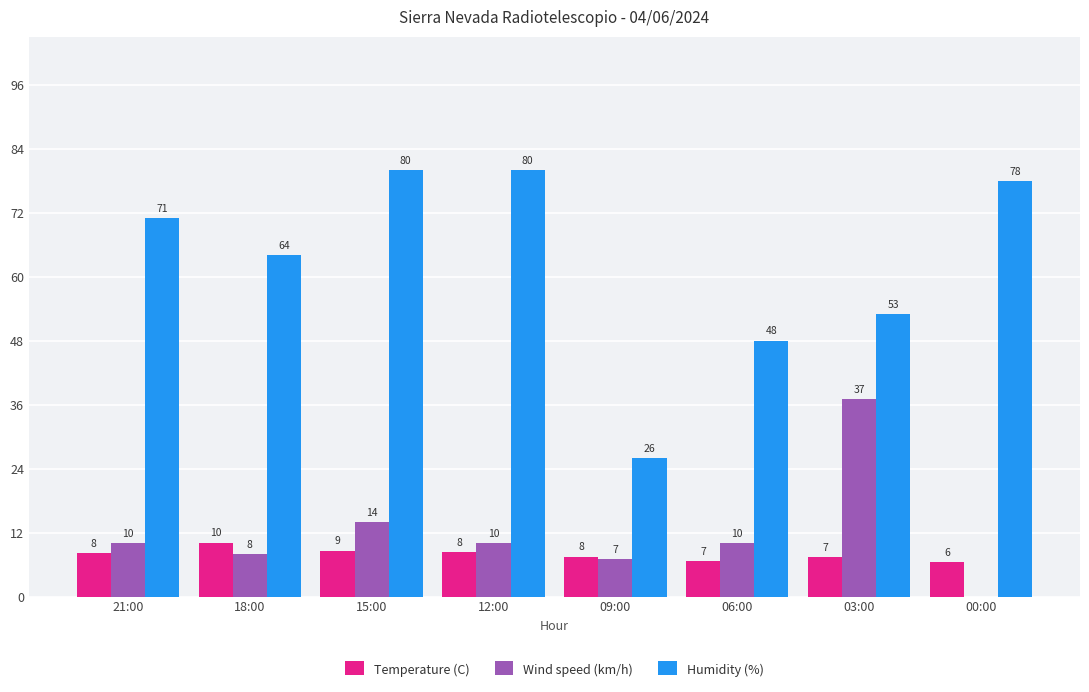

What is the approximate value of Humidity (%) at 15:00?

80.0